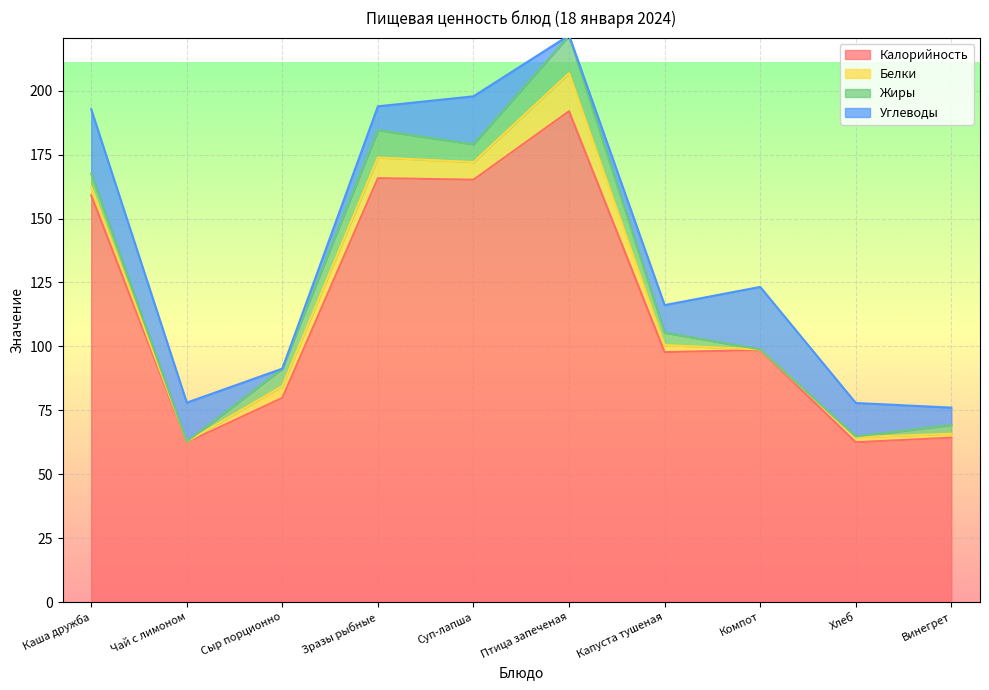

Reading left to right, what are all the values shown in this chart?

Калорийность: 159.1	62.5	79.8	165.8	165.2	192.0	97.8	98.6	62.5	64.3
Белки: 3.5	0.3	4.6	8.1	6.9	14.9	2.8	0.2	2.0	1.5
Жиры: 5.0	0.1	6.8	10.7	7.0	14.6	4.8	0.1	0.2	3.5
Углеводы: 25.2	15.2	0.0	9.3	18.8	0.2	10.8	24.4	13.1	6.8